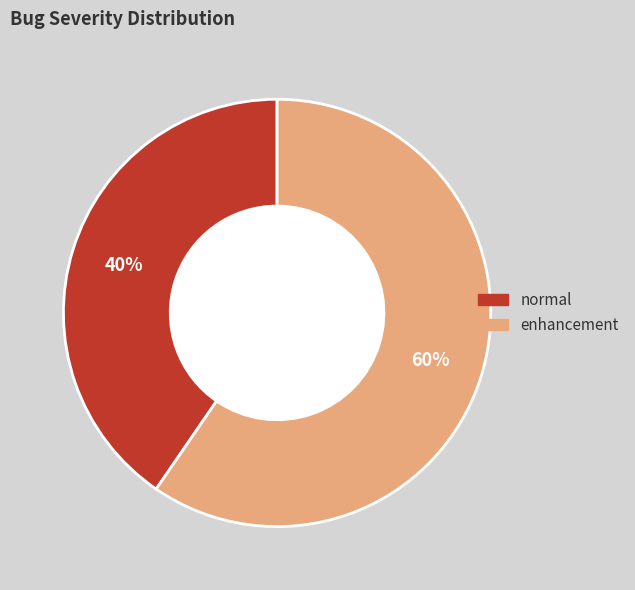

Combined, do enhancement and normal account for over 50%?

Yes